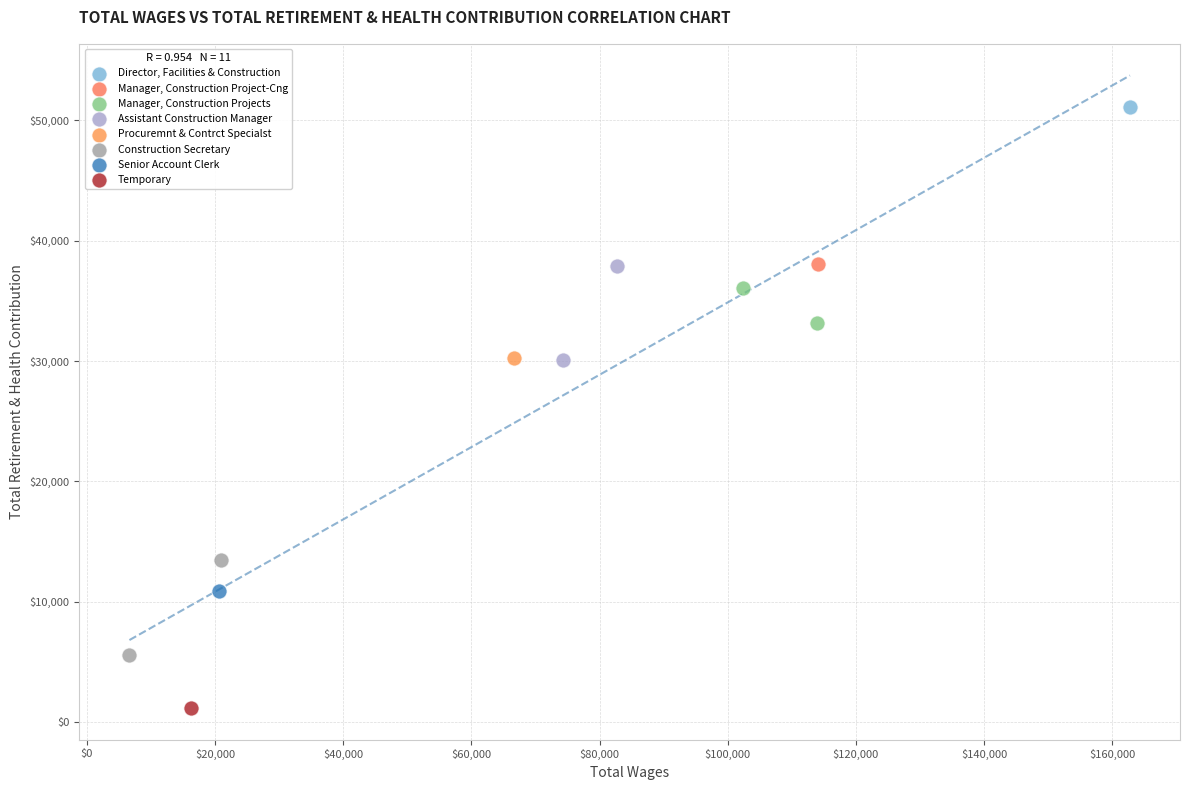

What are all the series names shown in the legend?

Director, Facilities & Construction, Manager, Construction Project-Cng, Manager, Construction Projects, Assistant Construction Manager, Procuremnt & Contrct Specialst, Construction Secretary, Senior Account Clerk, Temporary